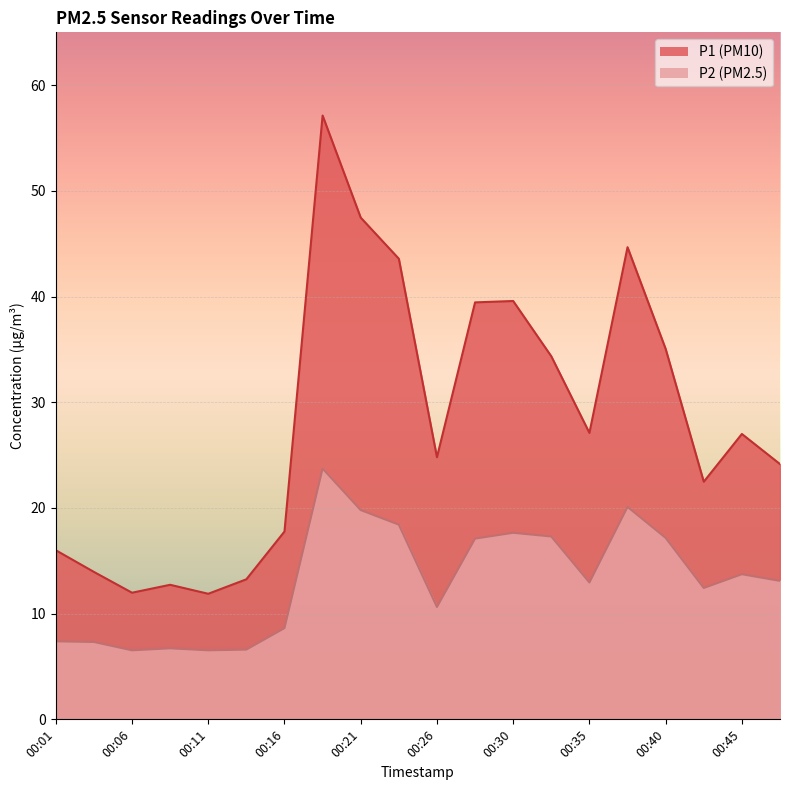

The P2 series shows 7.3 at 00:04. True or false?

True